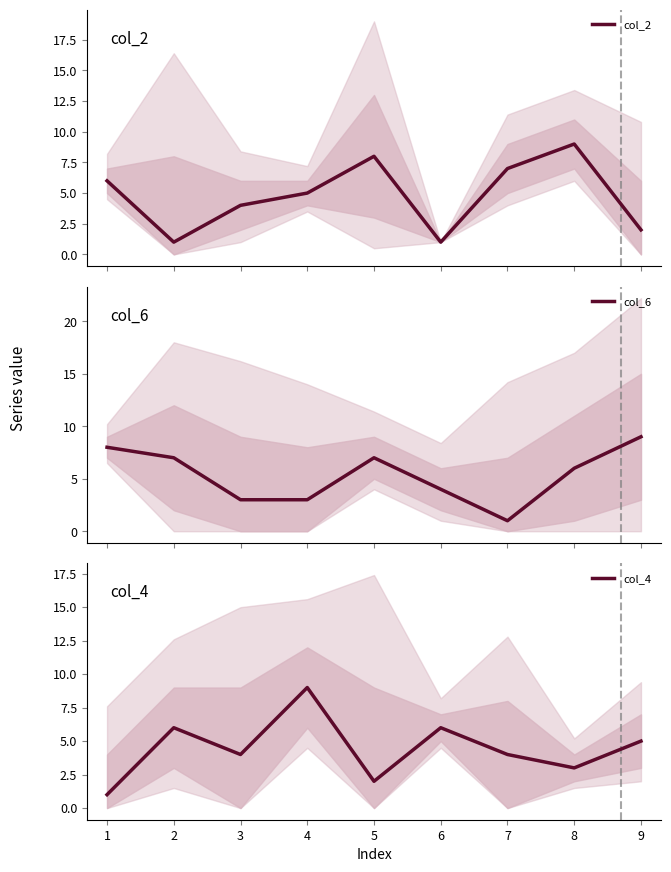

What is the value of the col_6 point at the 5th from the left?

7